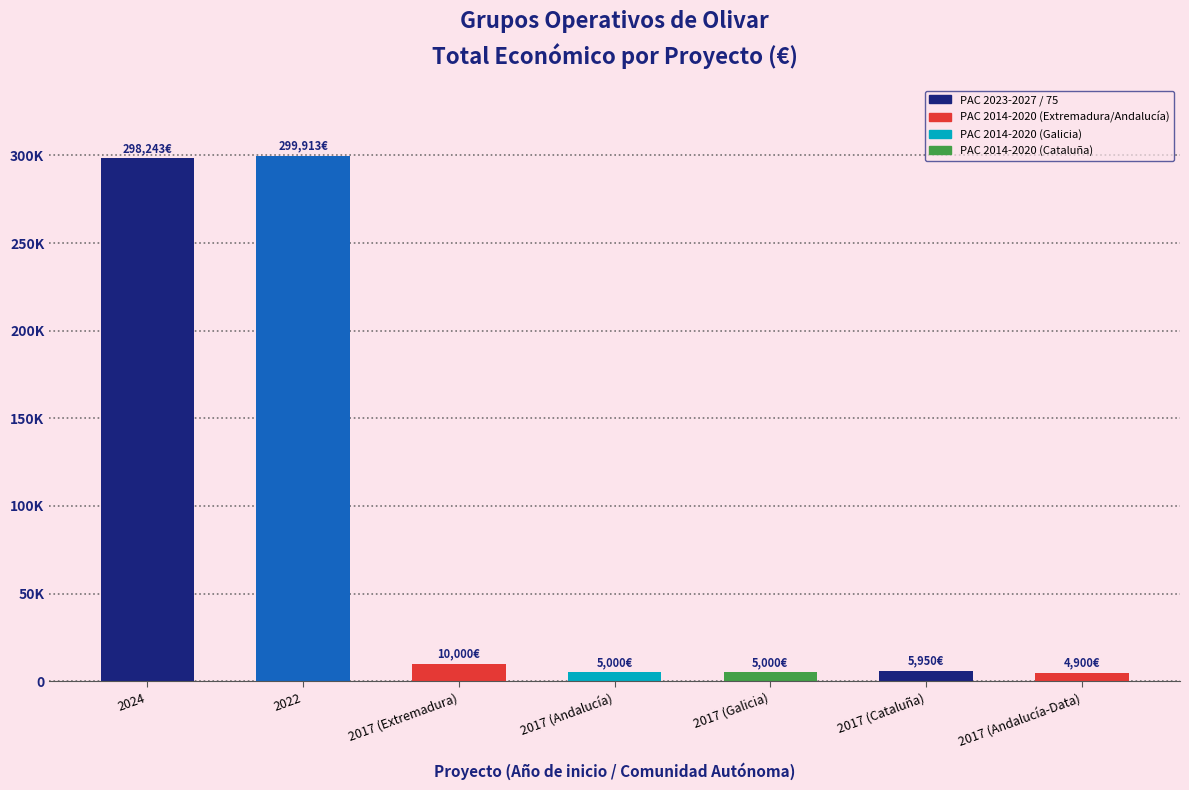

What is the change in value from 2024 to 2017 (Andalucía)?

-293243